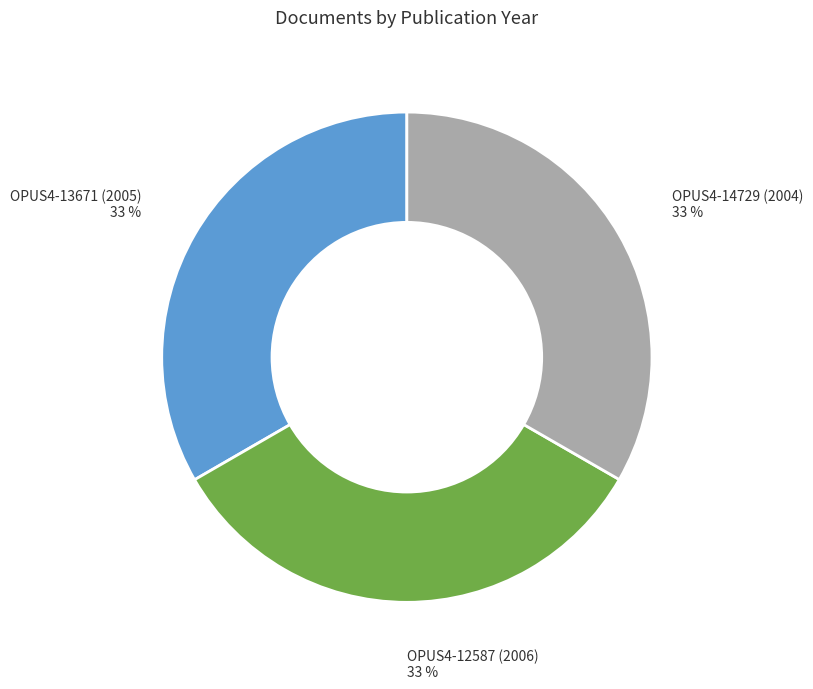

Do OPUS4-14729 (2004) and OPUS4-12587 (2006) together represent more than half of the pie?

Yes